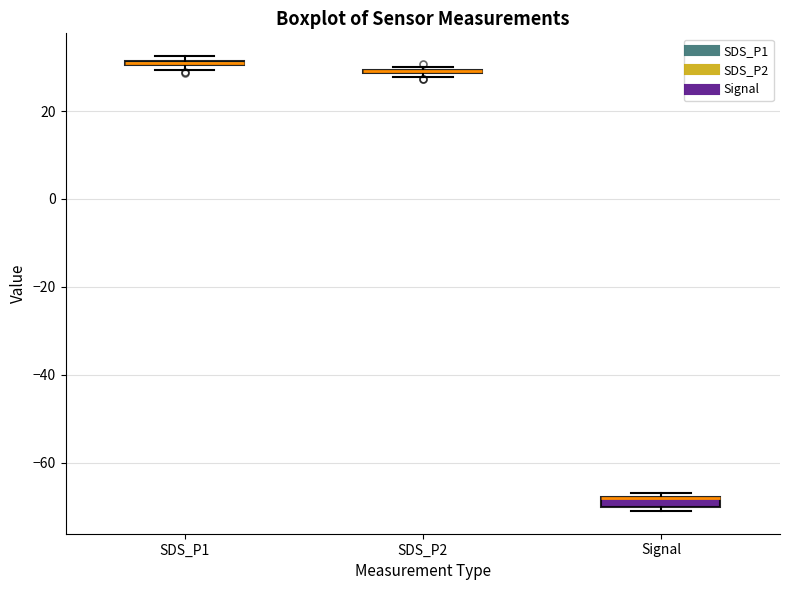

Where is the lower edge of the box for SDS_P2 on the y-axis? The values are not printed on the chart, so give them approximately, as read against the axis.

28